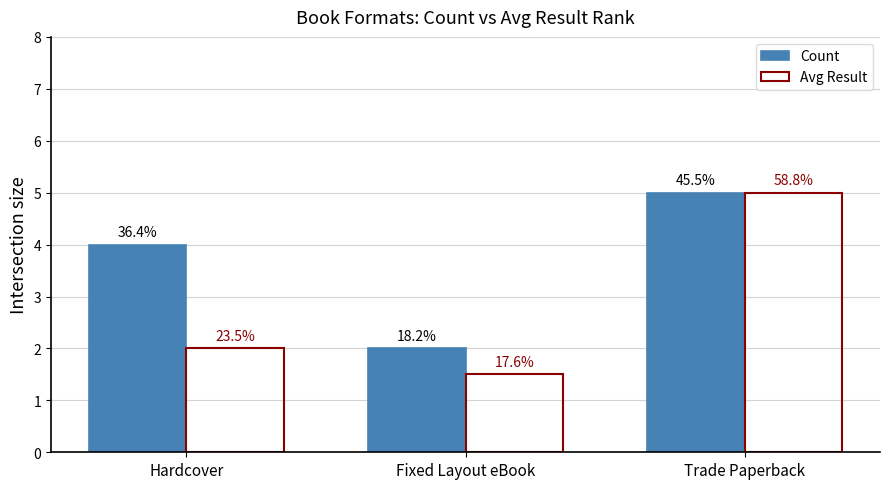

The value of Avg Result at Hardcover is 2.0. True or false?

True